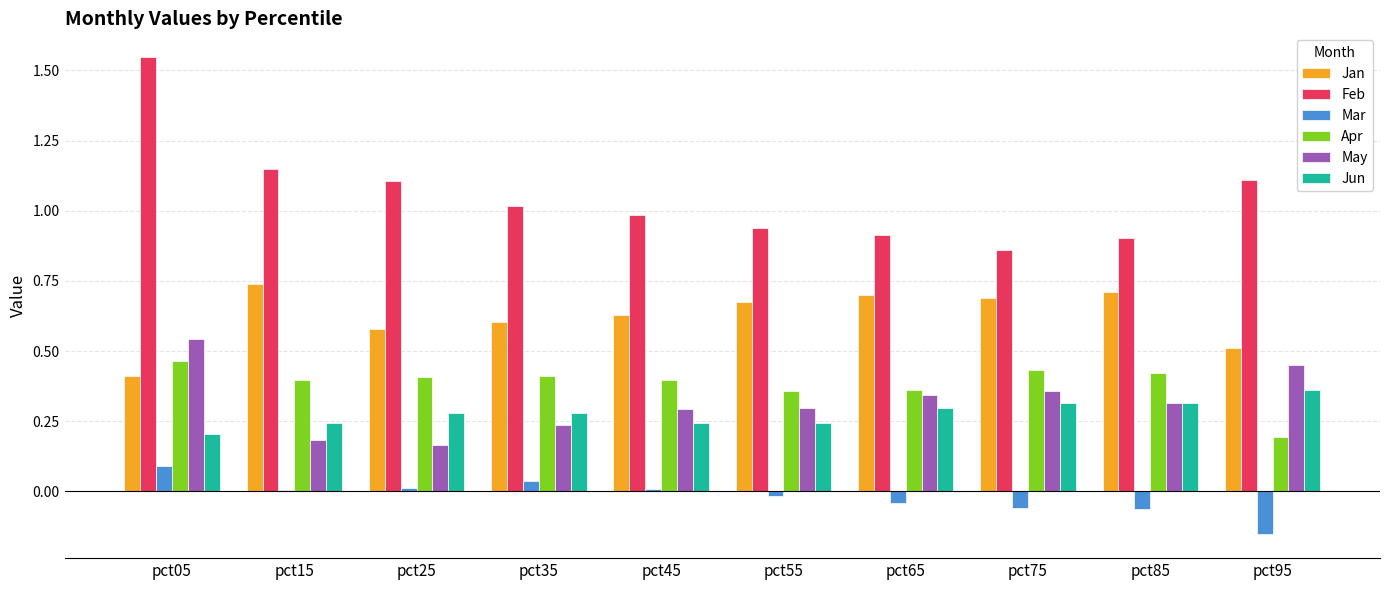

What are all the series names shown in the legend?

Jan, Feb, Mar, Apr, May, Jun